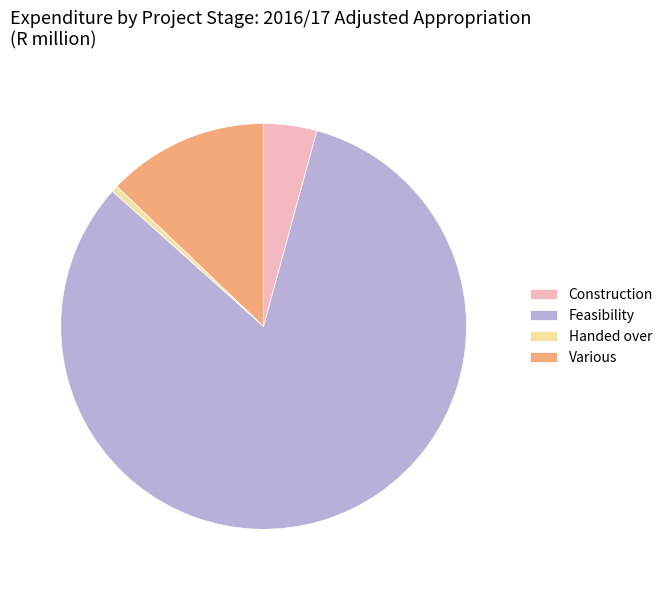

The Construction slice represents 12% of the pie. True or false?

False